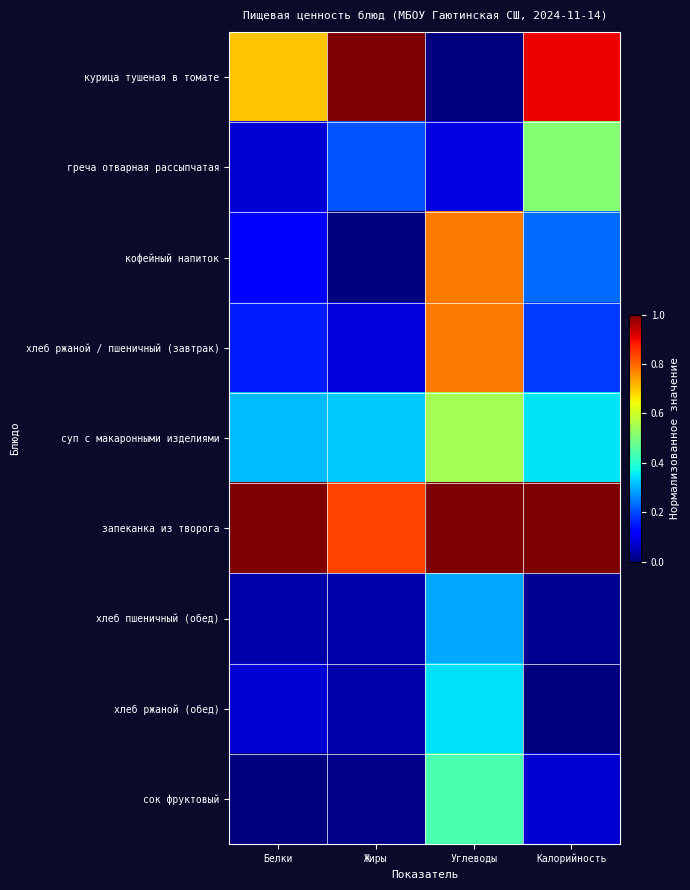

At how many categories does at least one series exceed 0?

4